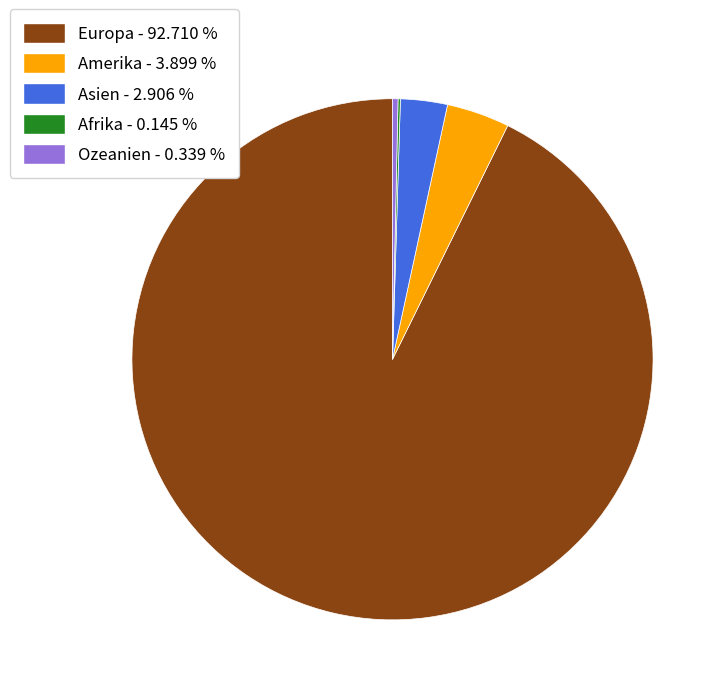

What is the majority slice?

Europa